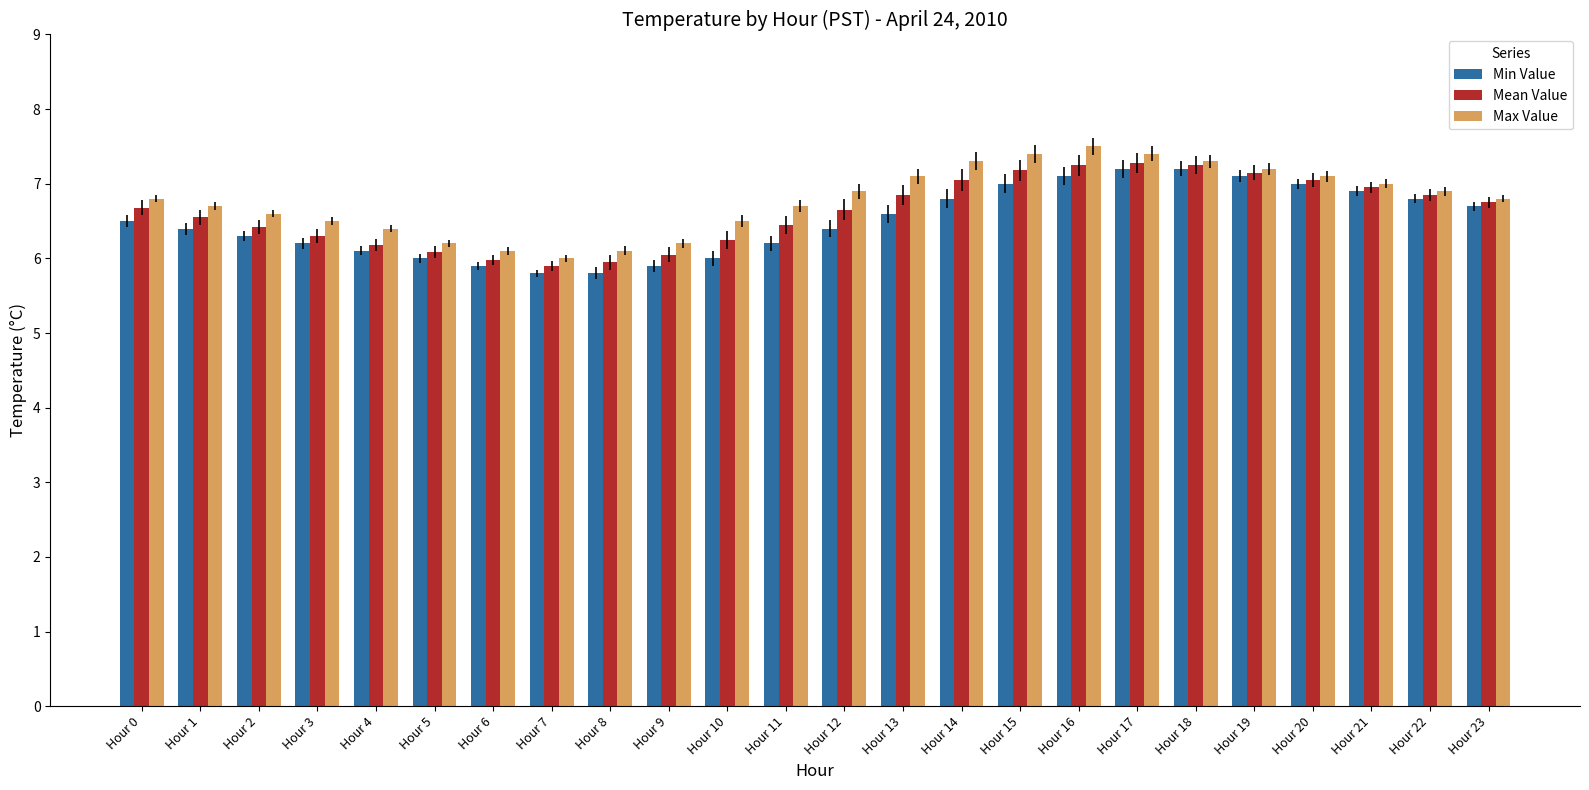

What is the greatest value displayed?

7.5